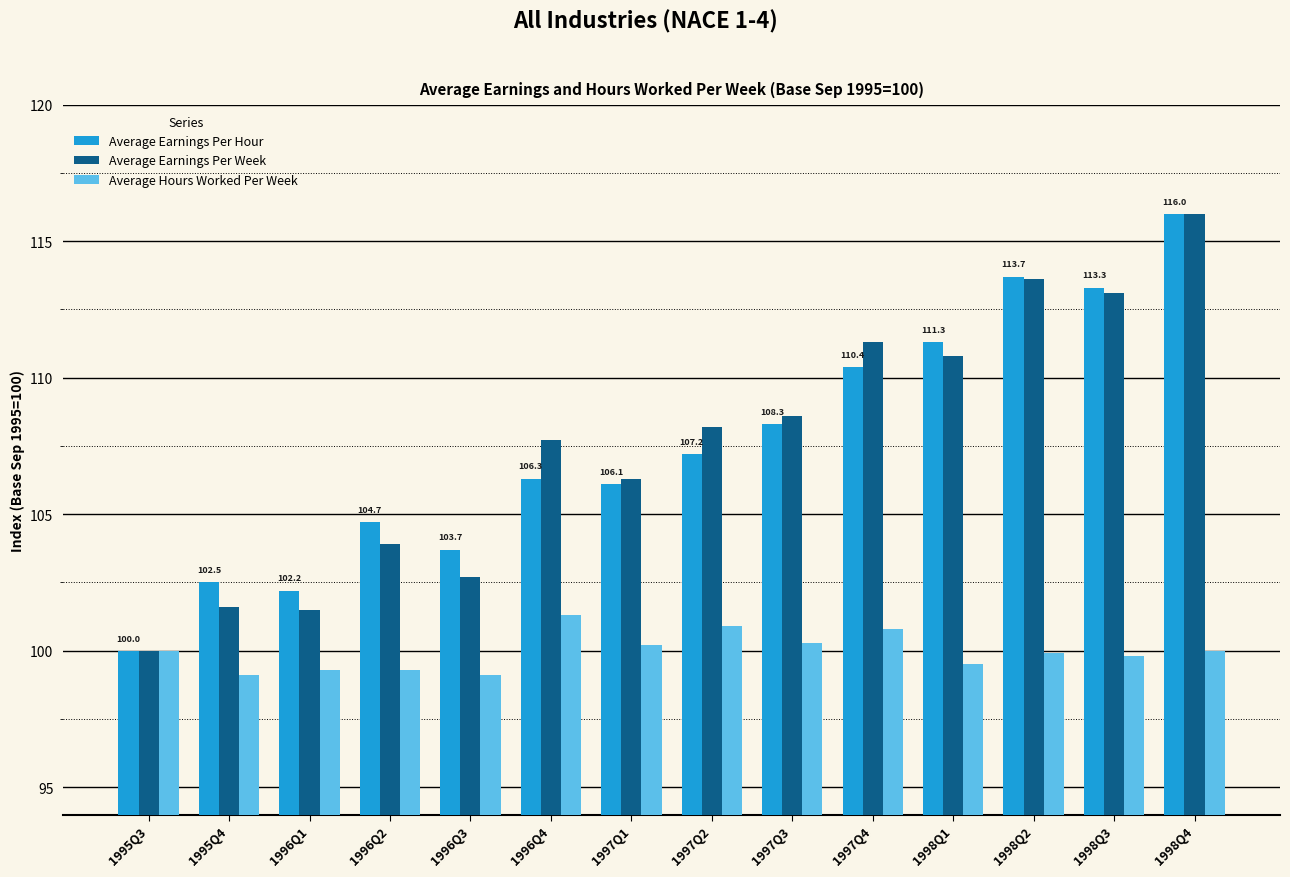

What is the greatest value displayed?

116.0